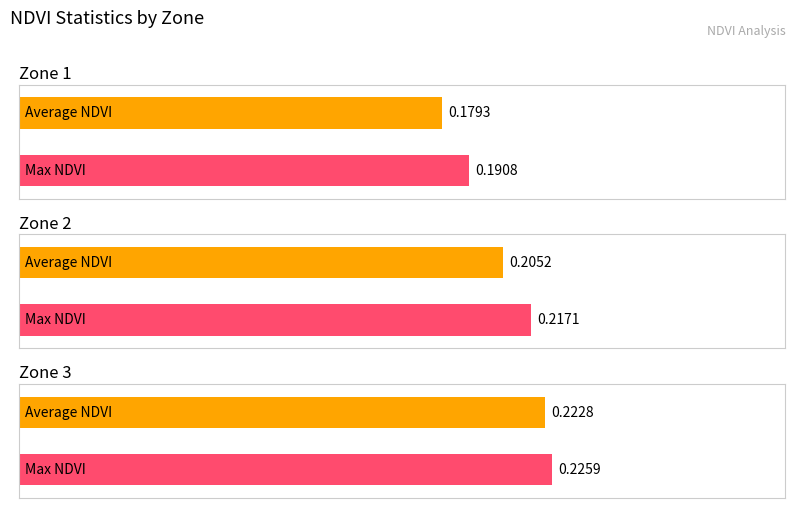

How many distinct data groups are displayed?

2